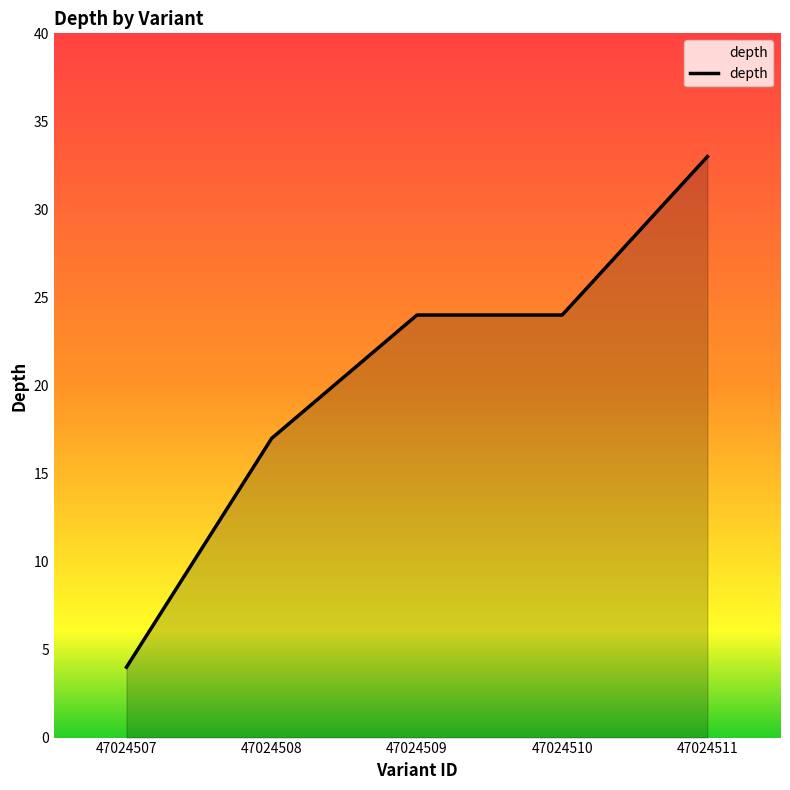

How many distinct data groups are displayed?

1